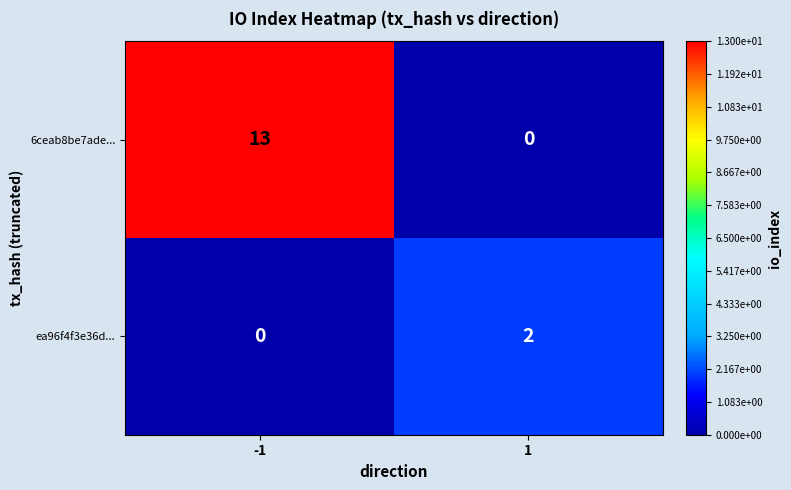

True or false: ea96f4f3e36d... has a value of 0 at -1.

True